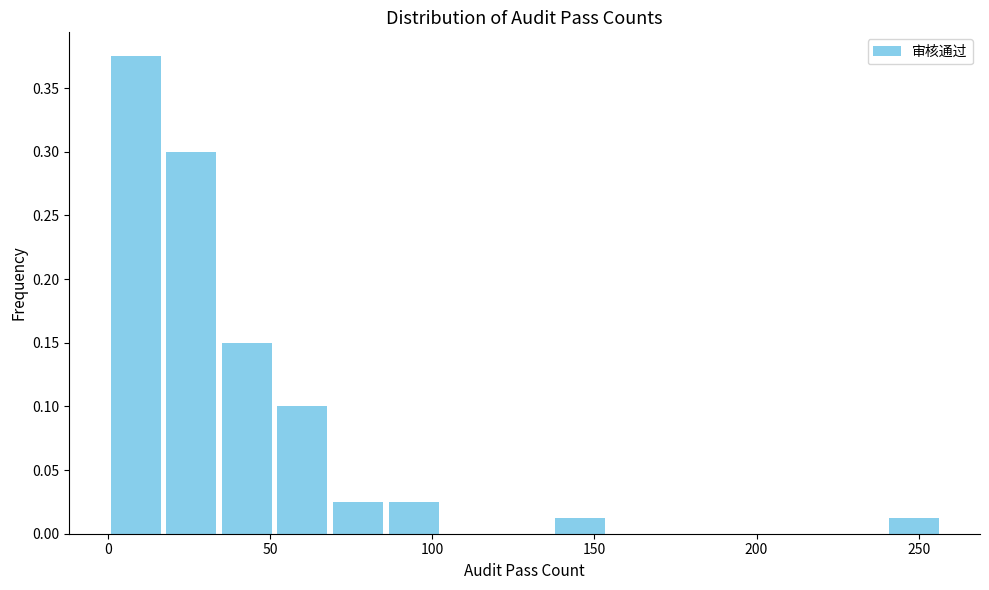

Read against the x-axis, roughly where is the centre of the tallest bar?

10